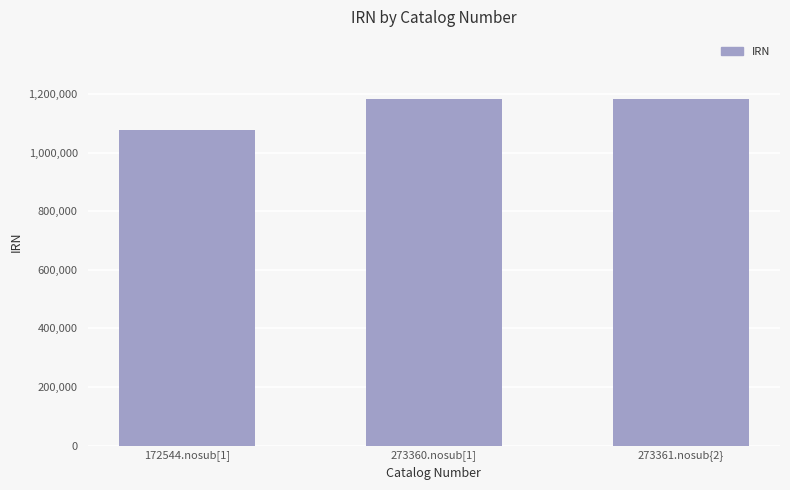

Is it true that the value at 273361.nosub{2} is 1863681?

False